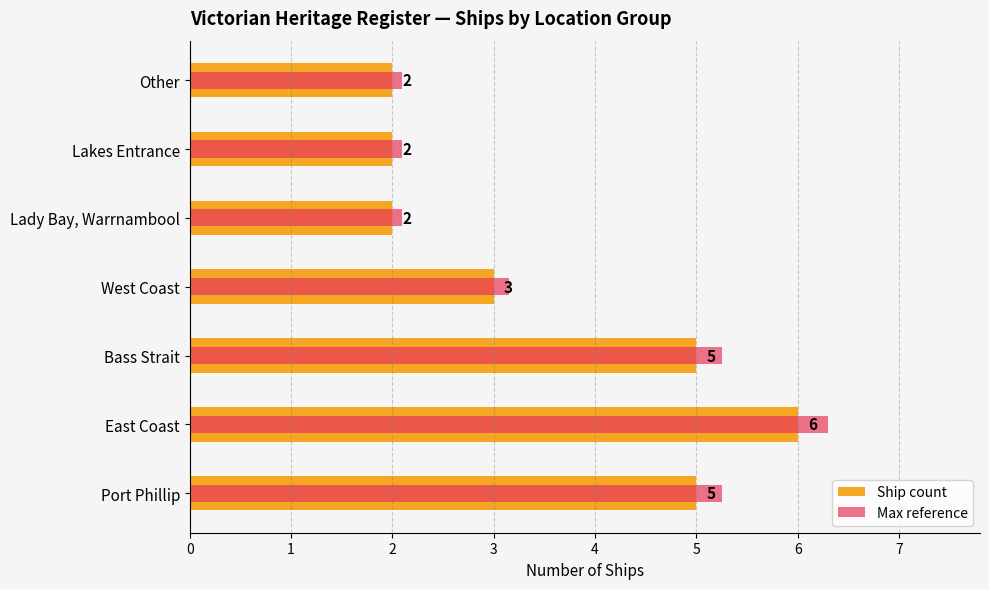

What is the difference between the maximum and second lowest values in the Ship count series?

4.0